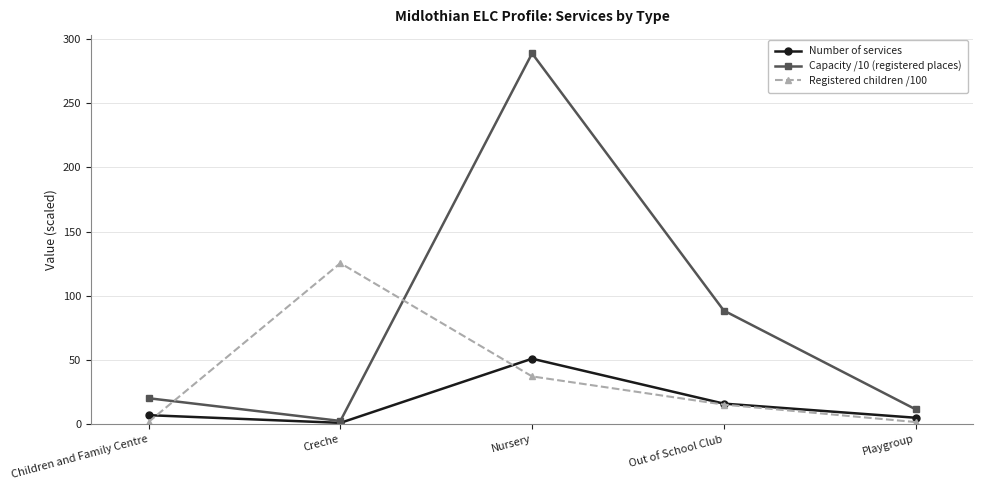

At which category is the sum across all series the highest?

Nursery